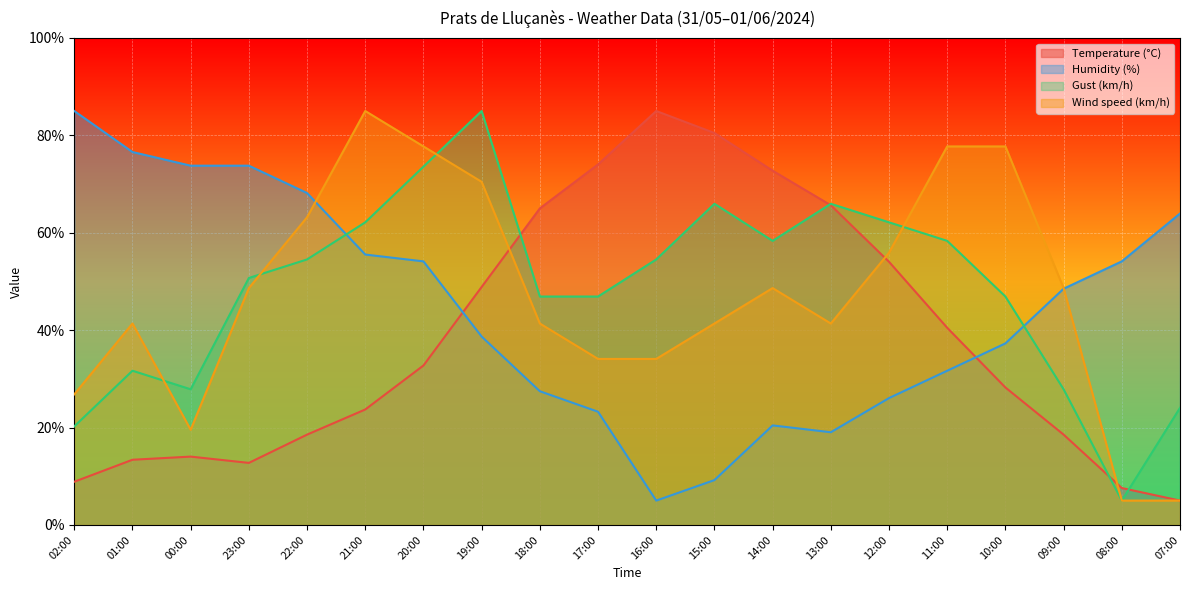

How many data points in Temperature (°C) are above 32?

10